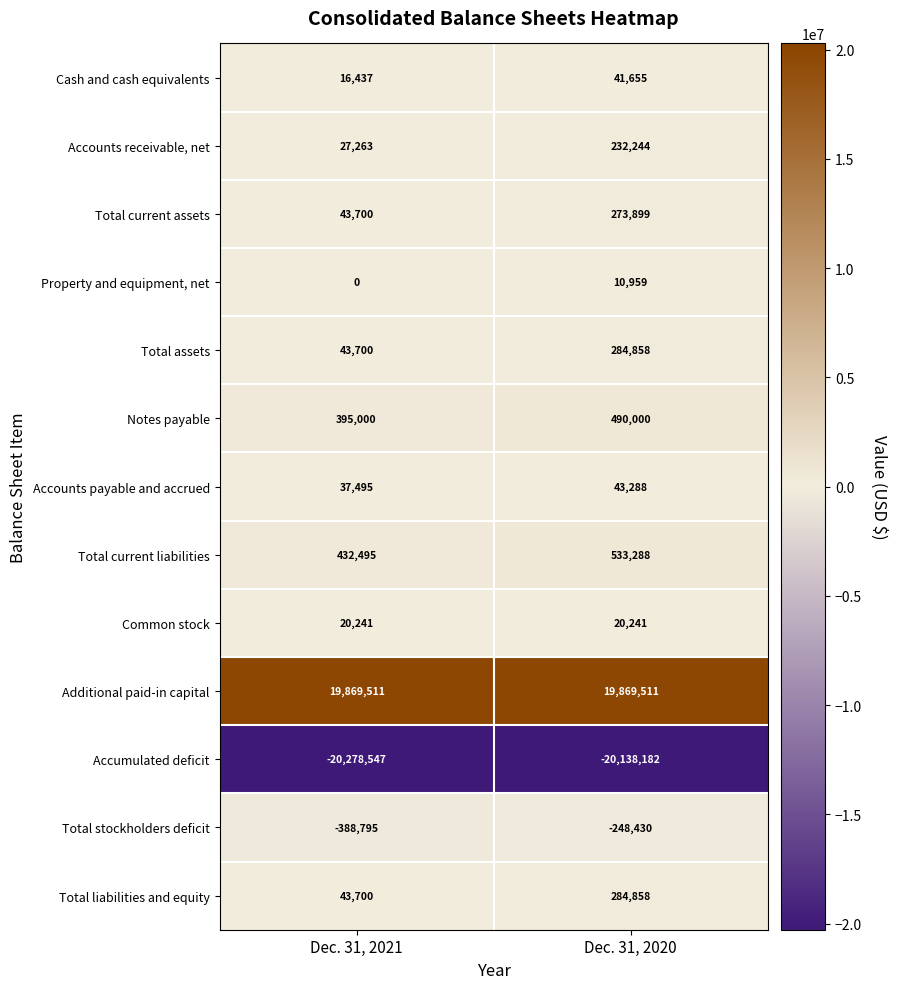

What is the spread (max minus min) of values at Dec. 31, 2020?

40007693